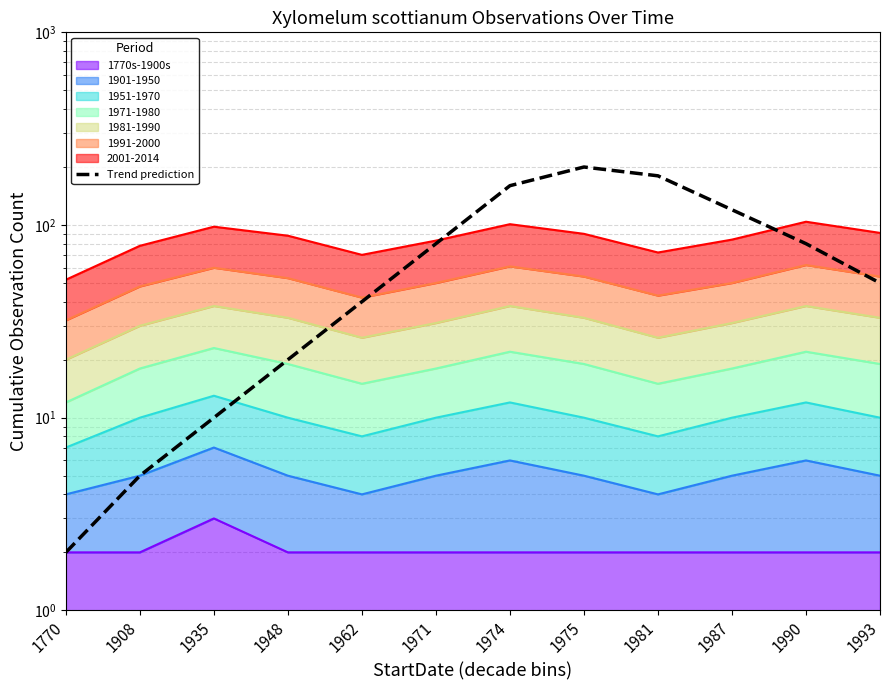

True or false: there are more than 1 points higher than both neighbors.

False